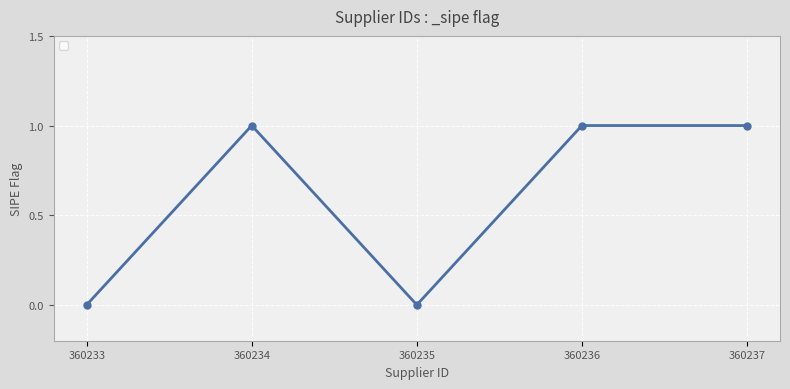

How many points are lower than both their immediate neighbors (excluding endpoints)?

1